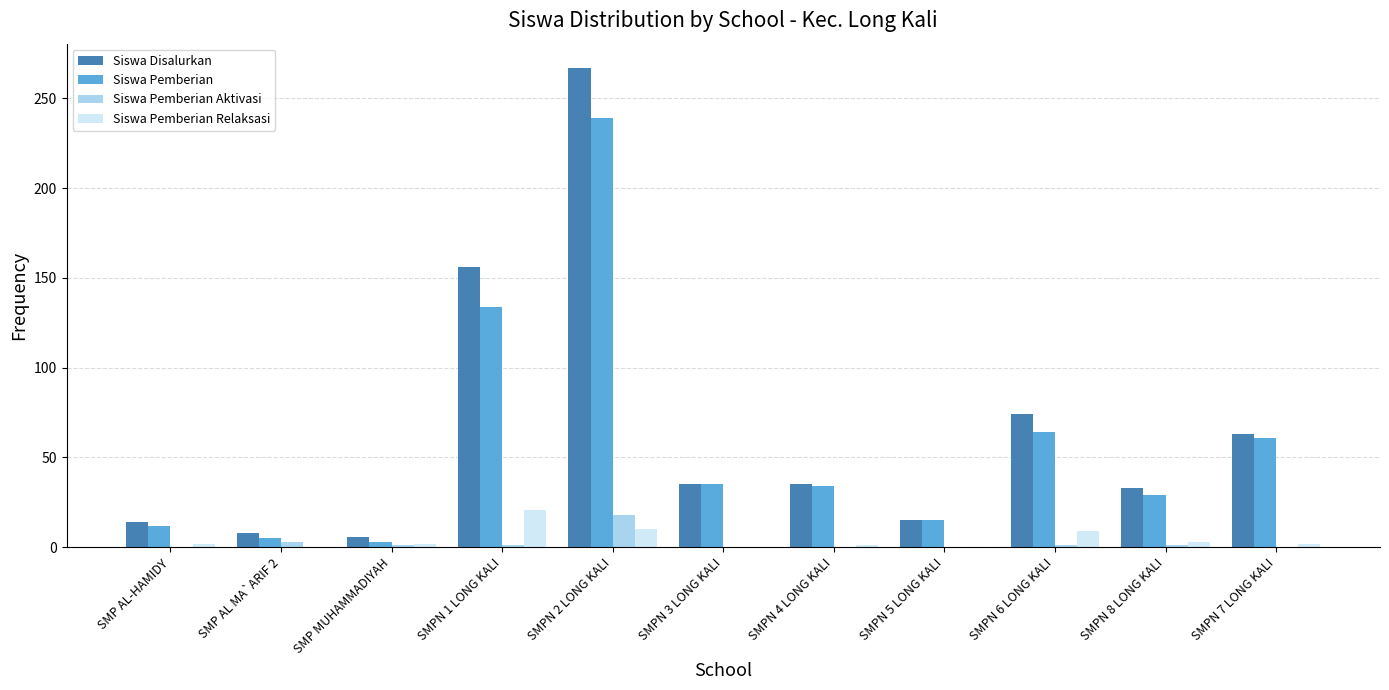

At which category is the sum across all series the highest?

SMPN 2 LONG KALI